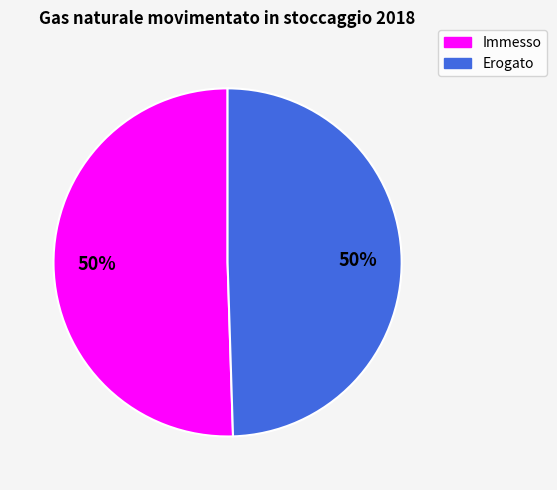

To the nearest percent, what is the average slice percentage?

50%